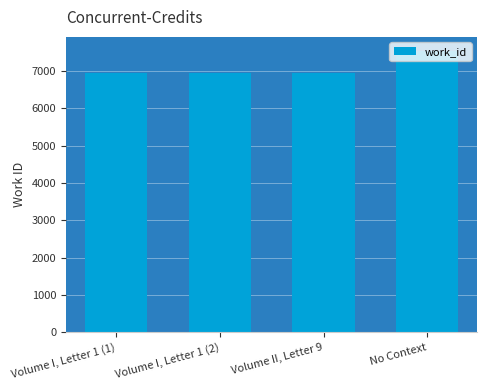

What is the ratio of the value at Volume I, Letter 1 (2) to the value at Volume II, Letter 9?

1.0